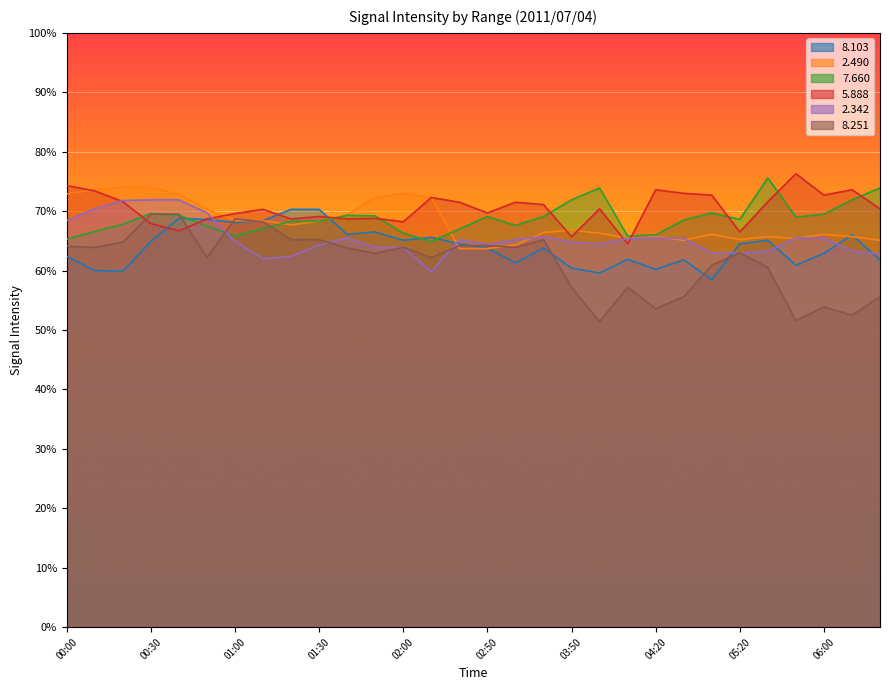

What is the difference between the   5.888 values at 03:30 and 05:40?

4.8